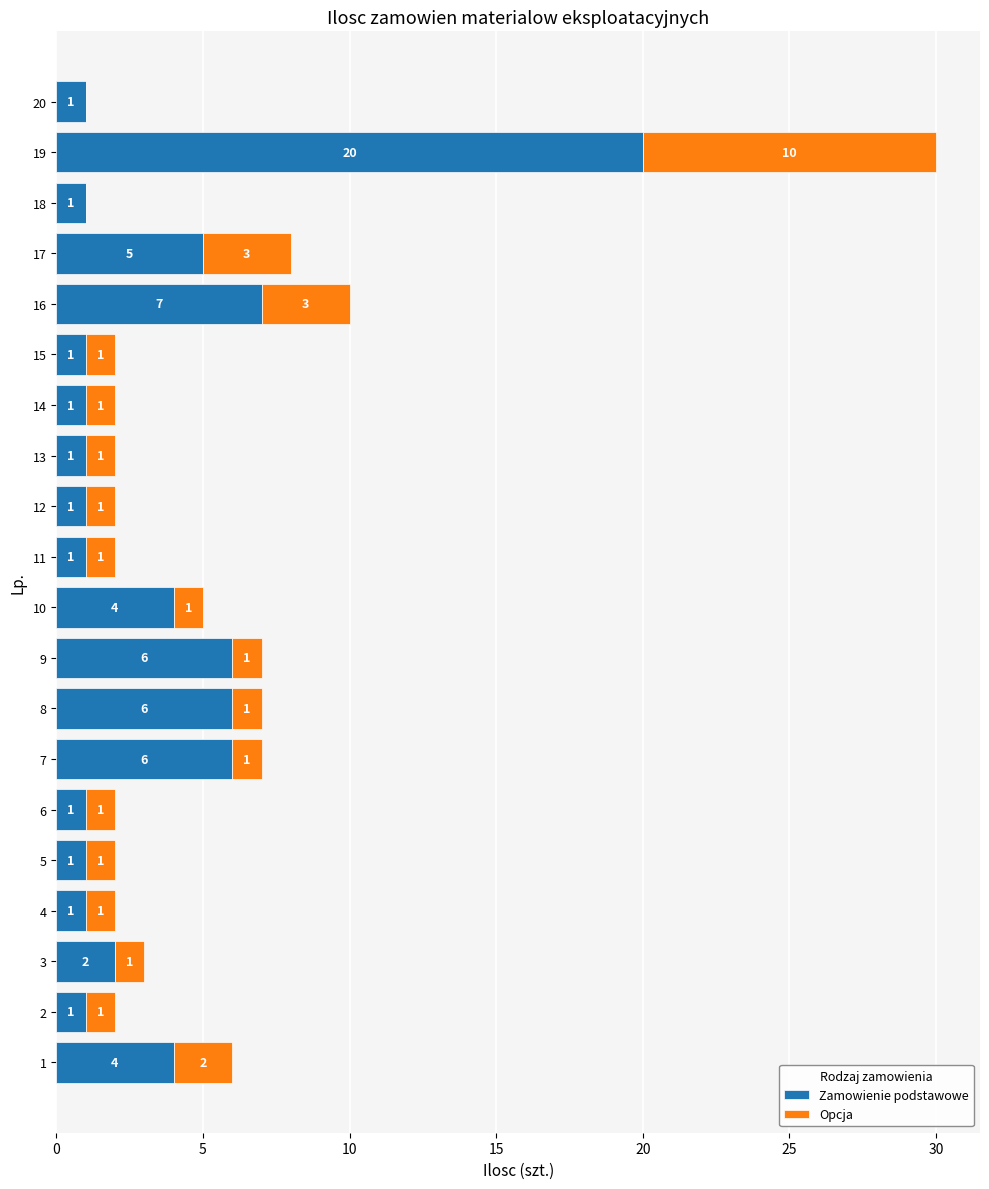

At which category is the sum across all series the highest?

19